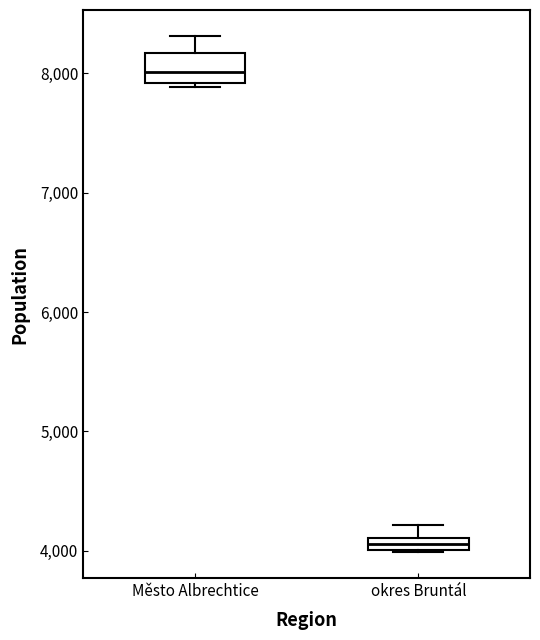

Comparing the boxes themselves (not the whiskers), which one is the tallest?

Město Albrechtice